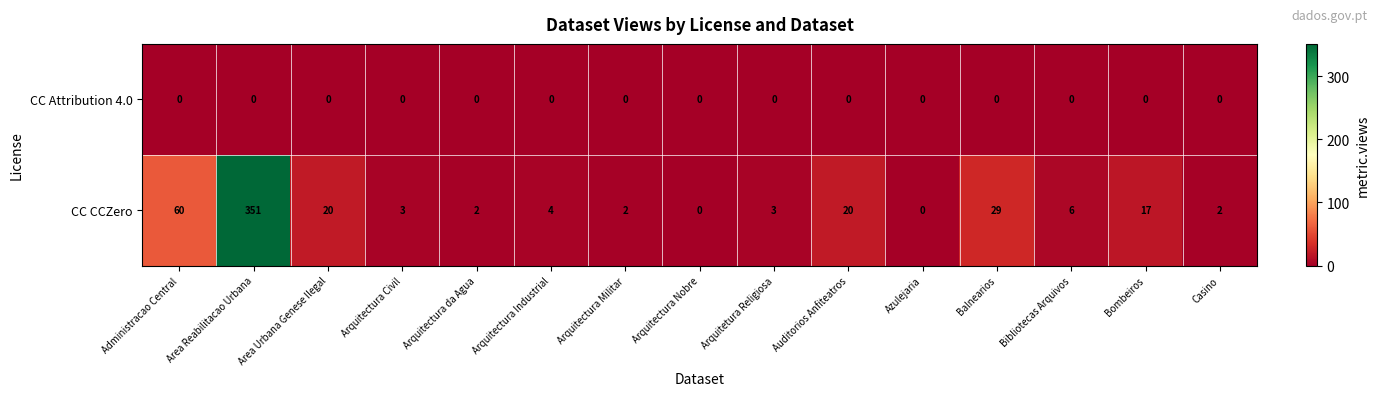

What is the sum of the CC CCZero values at Bibliotecas Arquivos and Arquitectura Nobre?

6